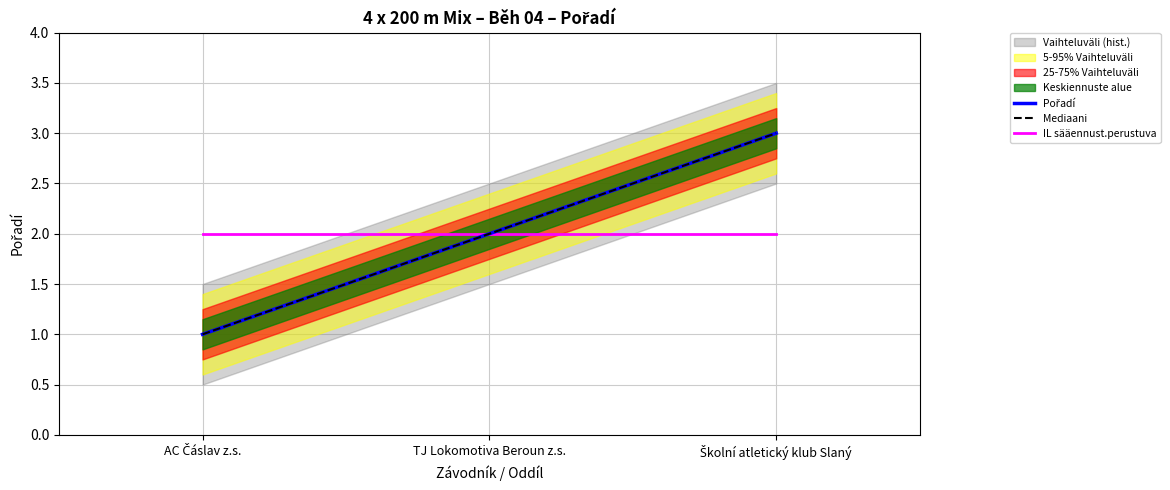

Count the Mediaani values in the range 1 to 3.

3